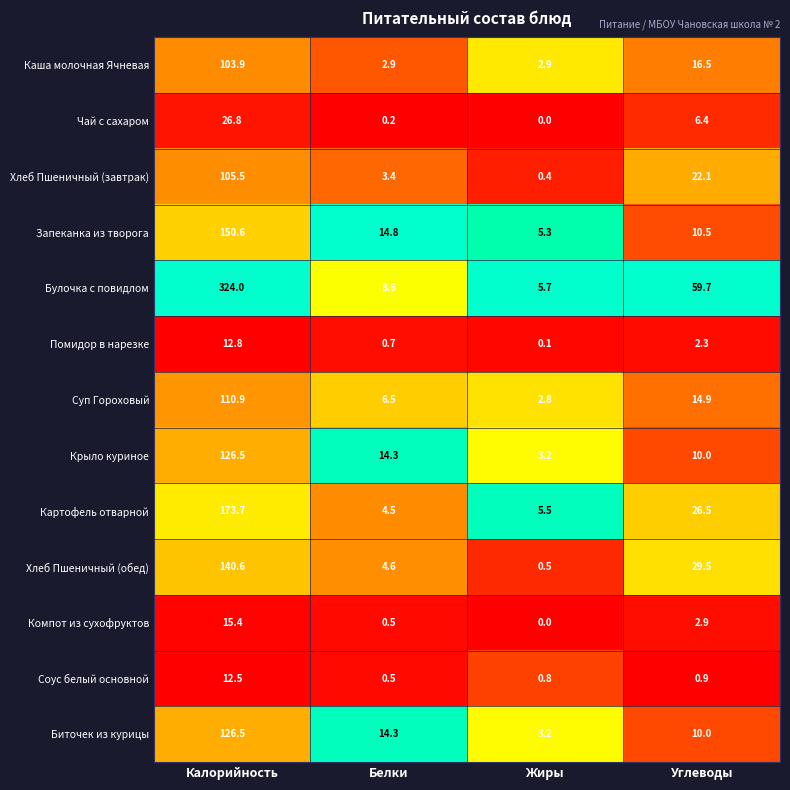

Which category has the lowest value across all series?

Жиры